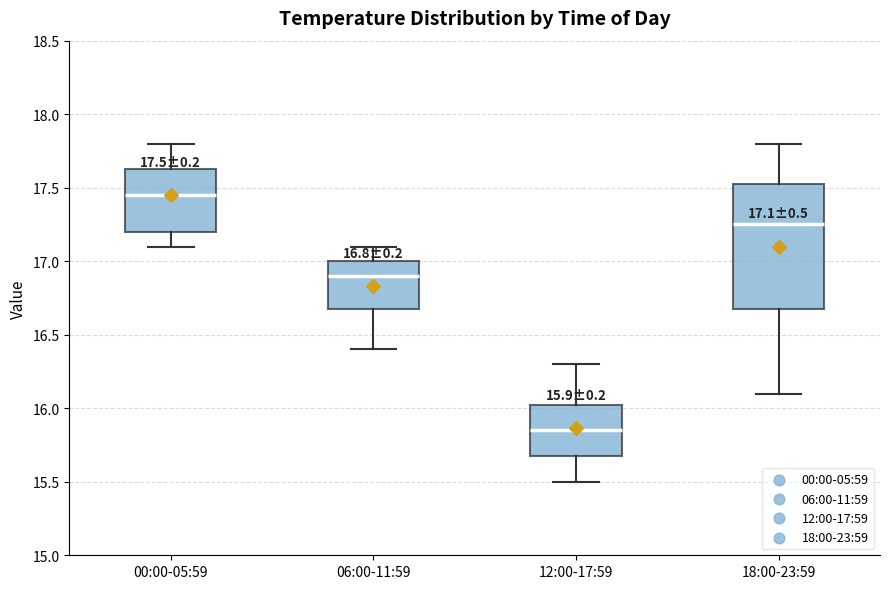

Which box has the lowest median line?

12:00-17:59